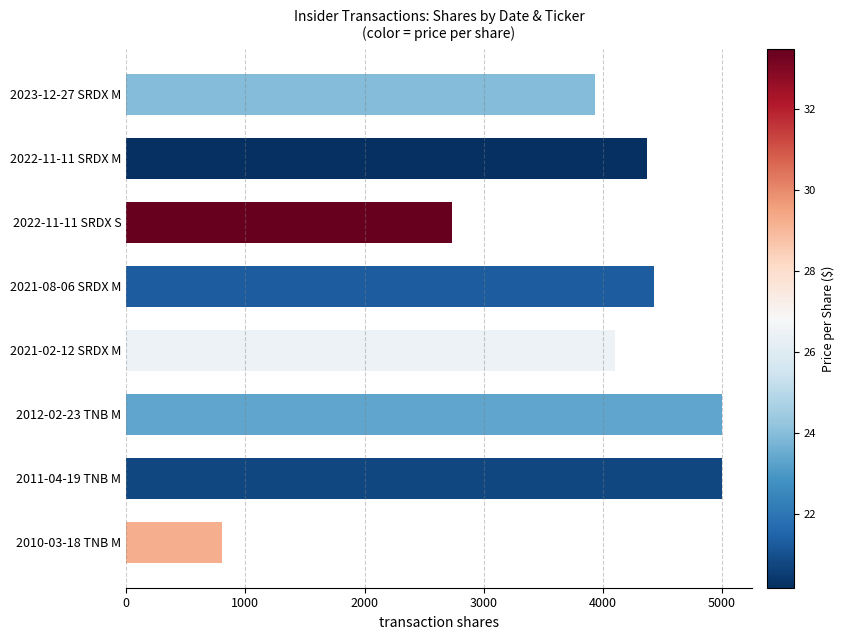

Read the value at 2021-02-12 SRDX M, to the nearest 100.

4100